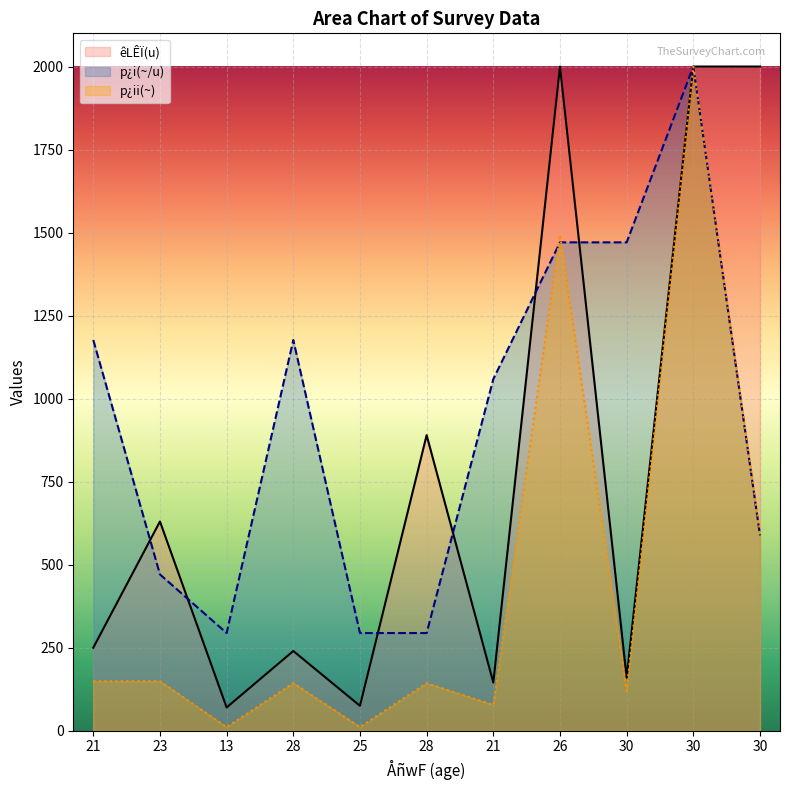

At how many categories does at least one series exceed 173?

11